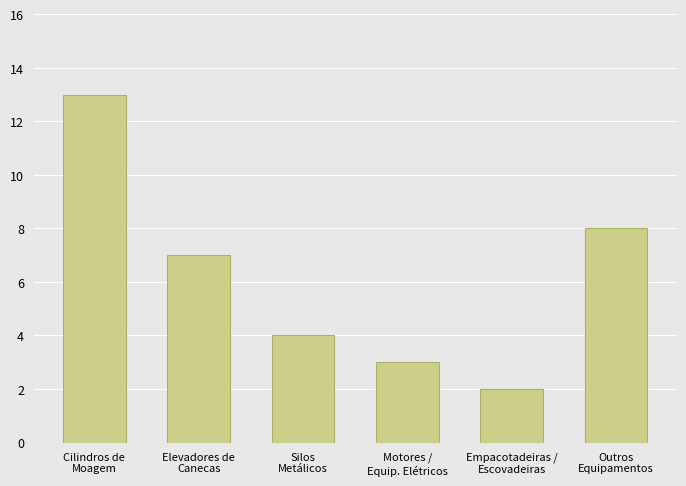

List the labels in order of value, largest first.

Cilindros de
Moagem, Outros
Equipamentos, Elevadores de
Canecas, Silos
Metálicos, Motores /
Equip. Elétricos, Empacotadeiras /
Escovadeiras